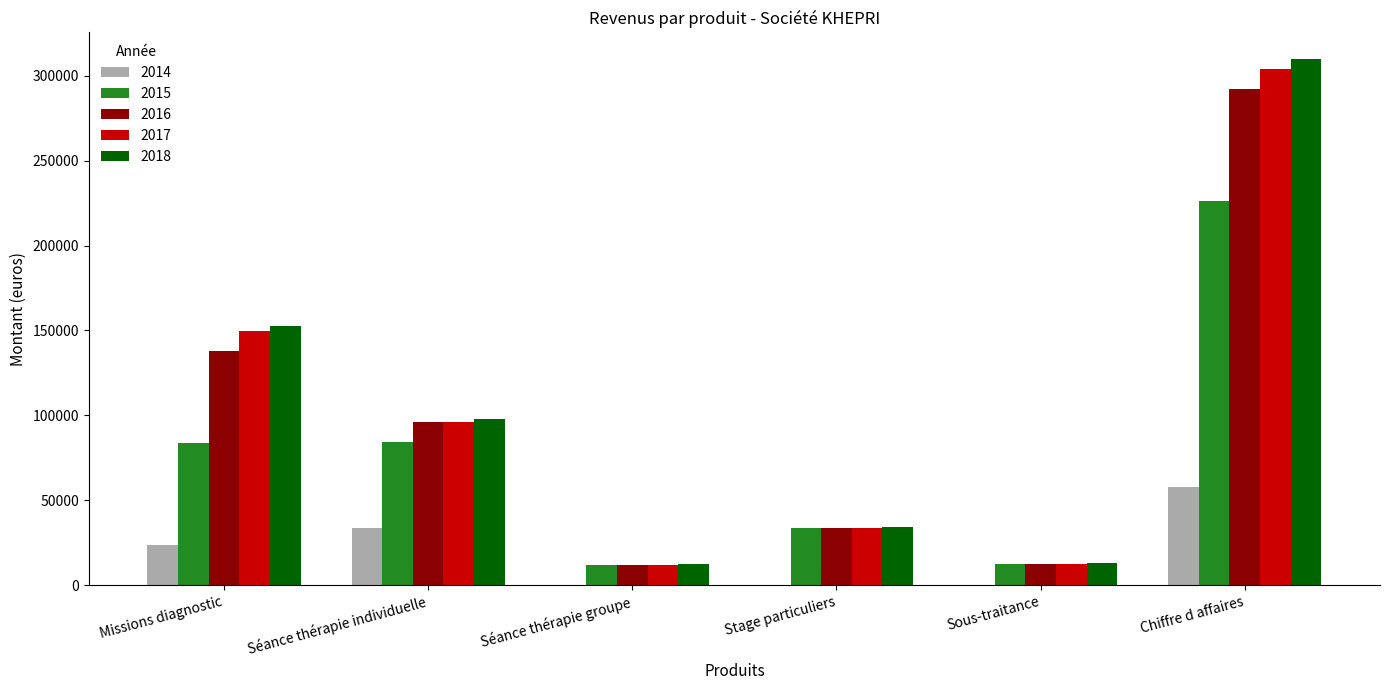

Which series has the widest spread of values?

2018